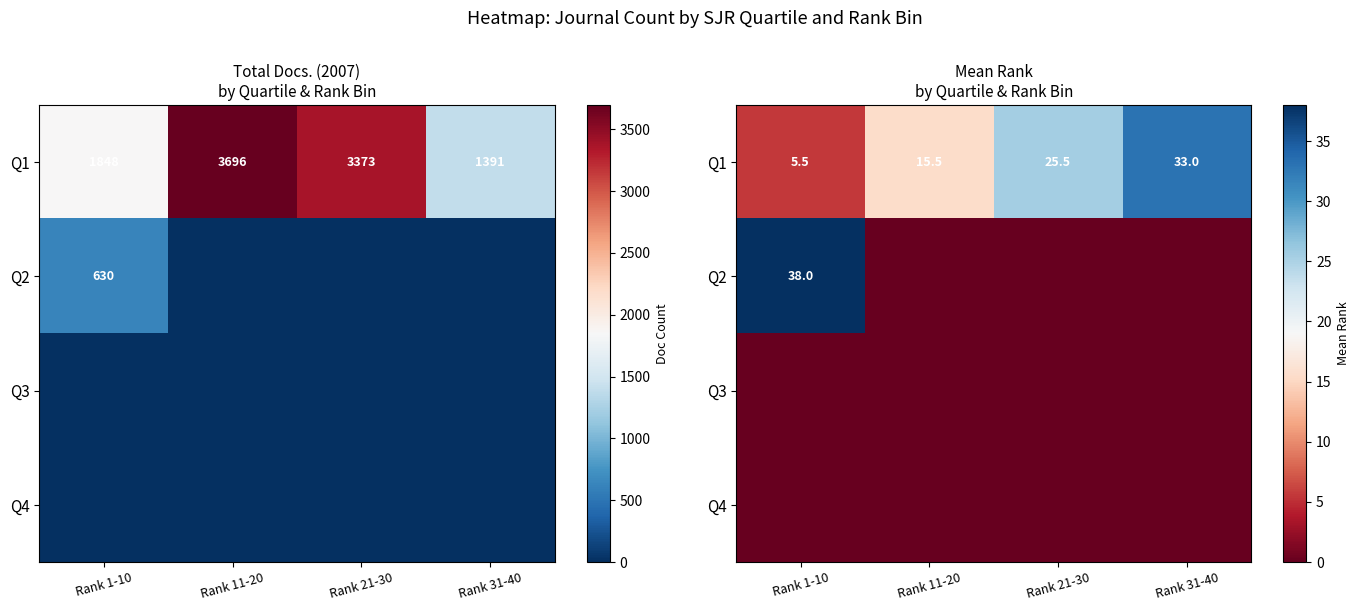

List the series in order of their peak value, highest first.

Q2, Q1, Q3, Q4